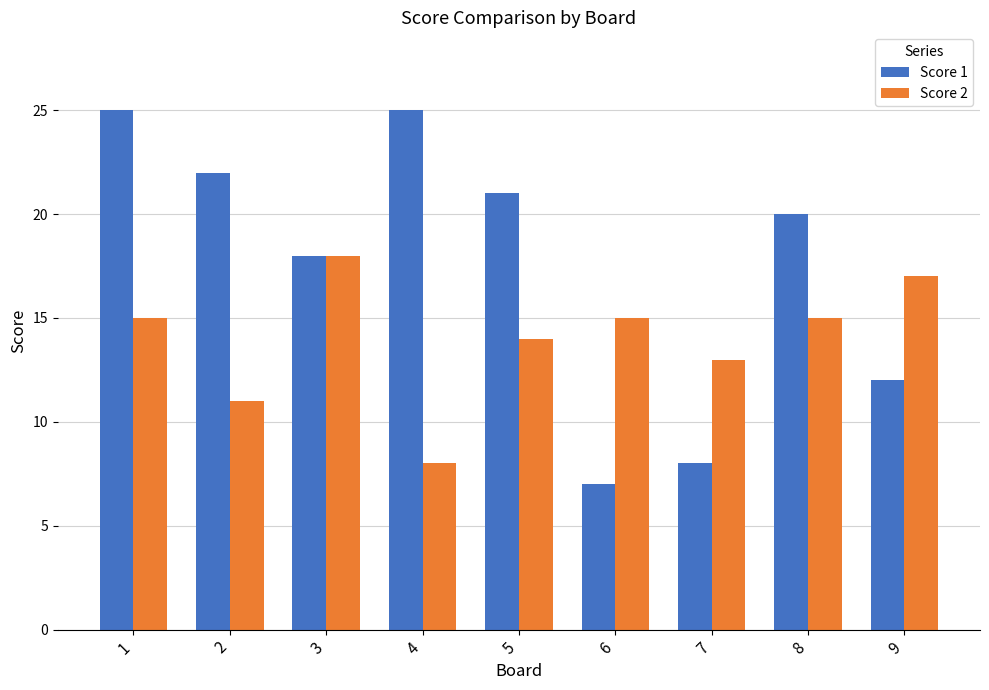

At which label does Score 2 reach its minimum?

4